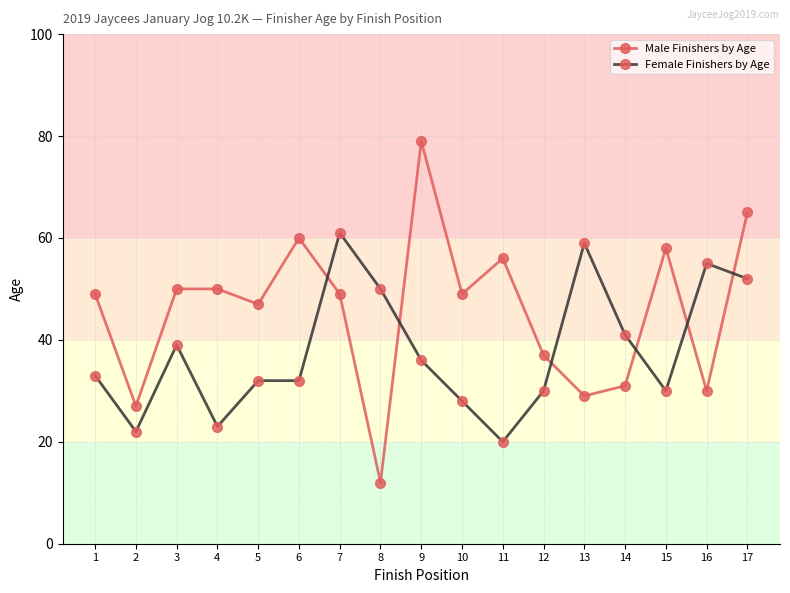

The Female Finishers by Age series shows 22 at 2. True or false?

True